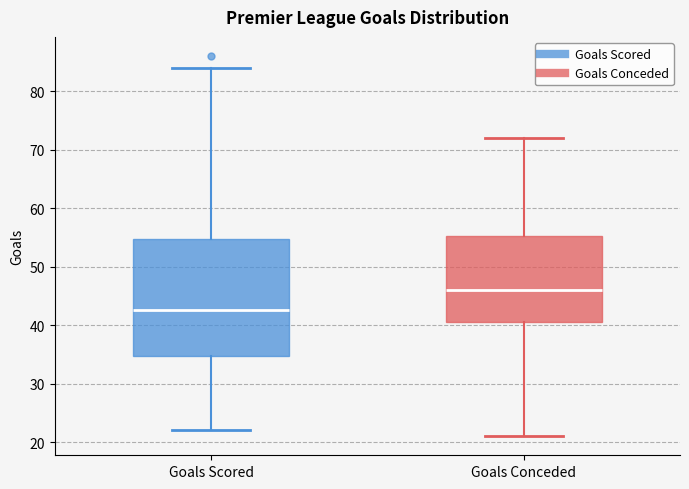

Which box's median line is the highest?

Goals Conceded